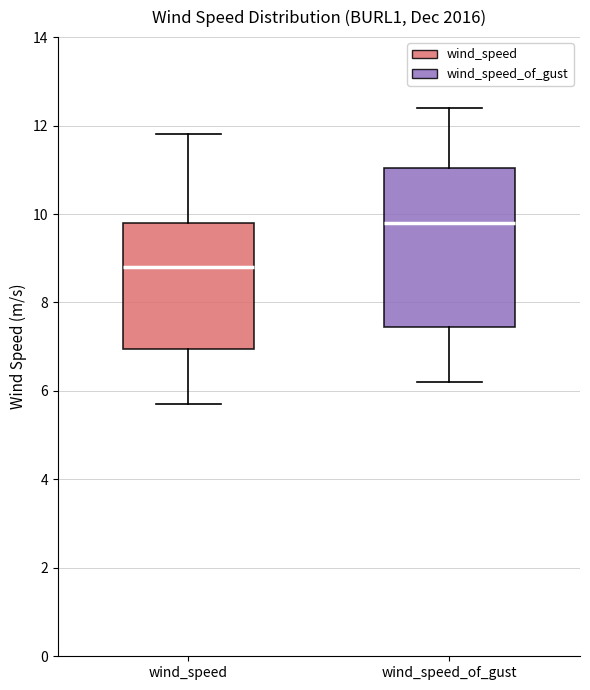

Reading left to right, transcribe this box plot: for each box, give where its median line is, the range the box spans, and where its two whiskers end, as read against the y-axis. The values are not printed on the chart, so give them approximately, as read against the axis.

wind_speed: median 8.8, box 7.0 to 9.8, whiskers 5.8 to 11.8
wind_speed_of_gust: median 9.8, box 7.4 to 11.0, whiskers 6.2 to 12.4